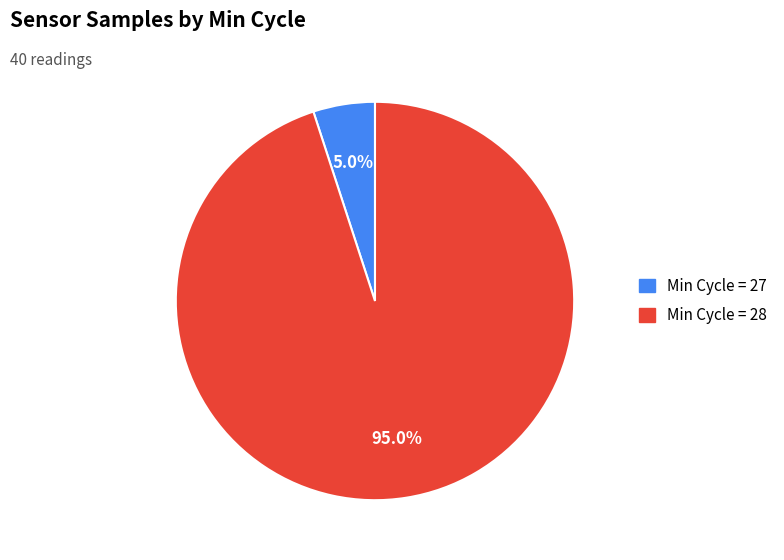

Does any single category account for the majority?

Yes